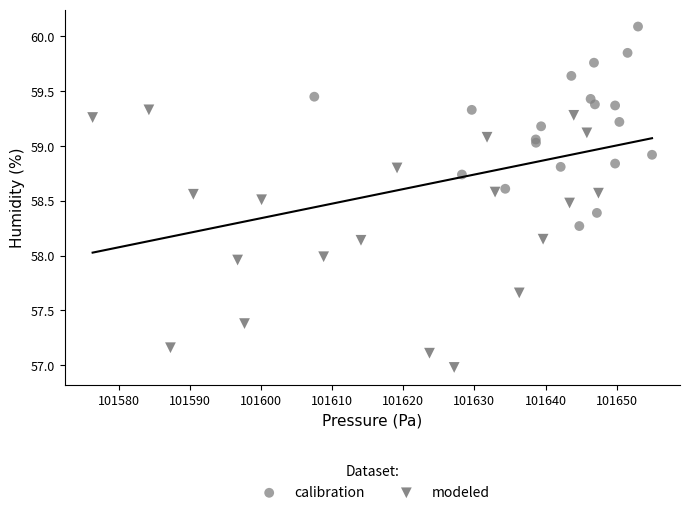

Which series reaches the maximum Y coordinate?

calibration